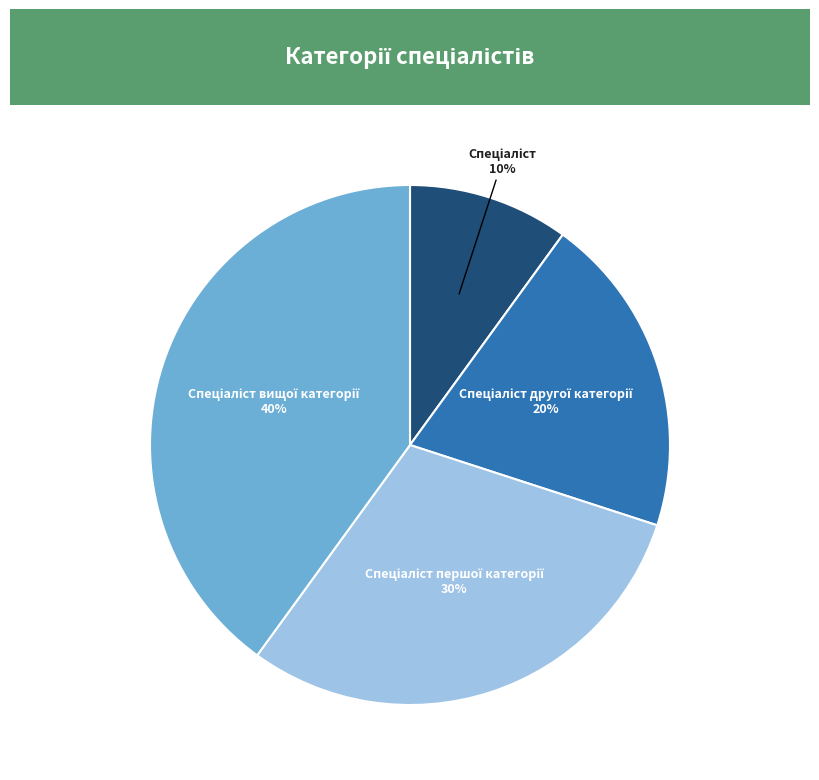

How many segments does this pie chart have?

4